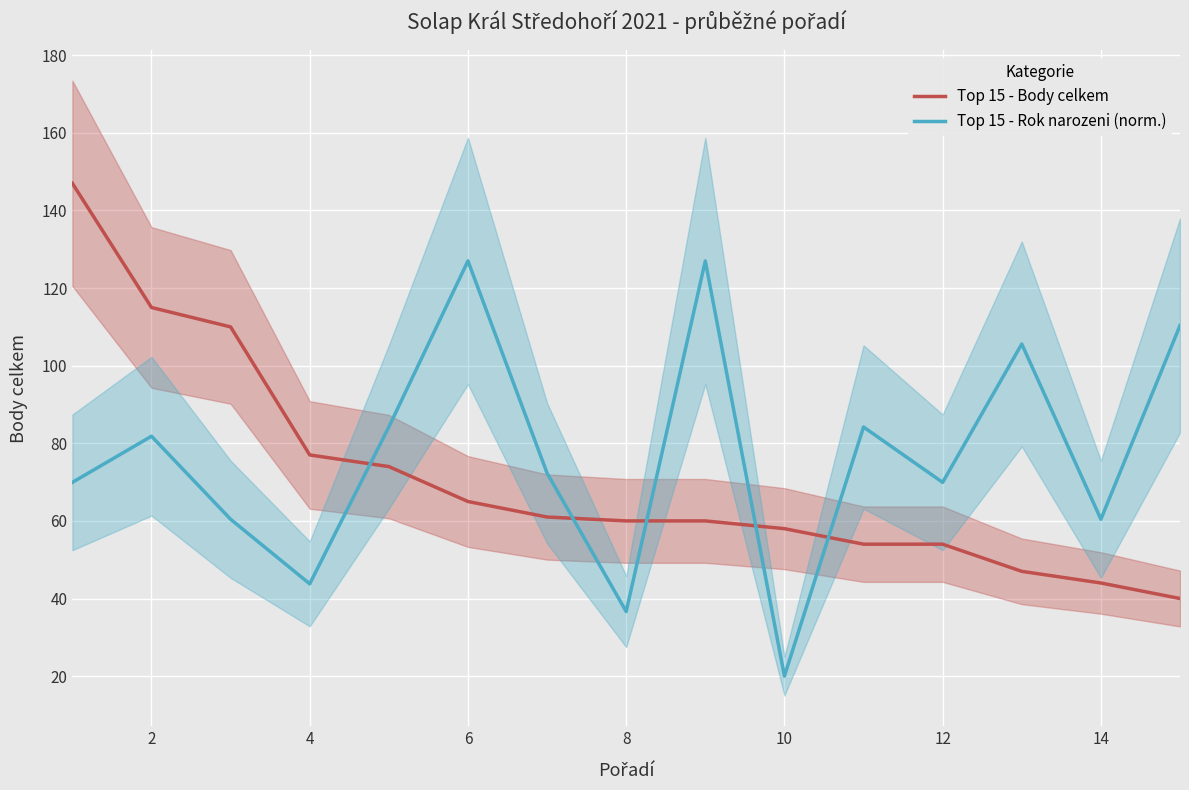

What is the smallest value displayed?

20.0